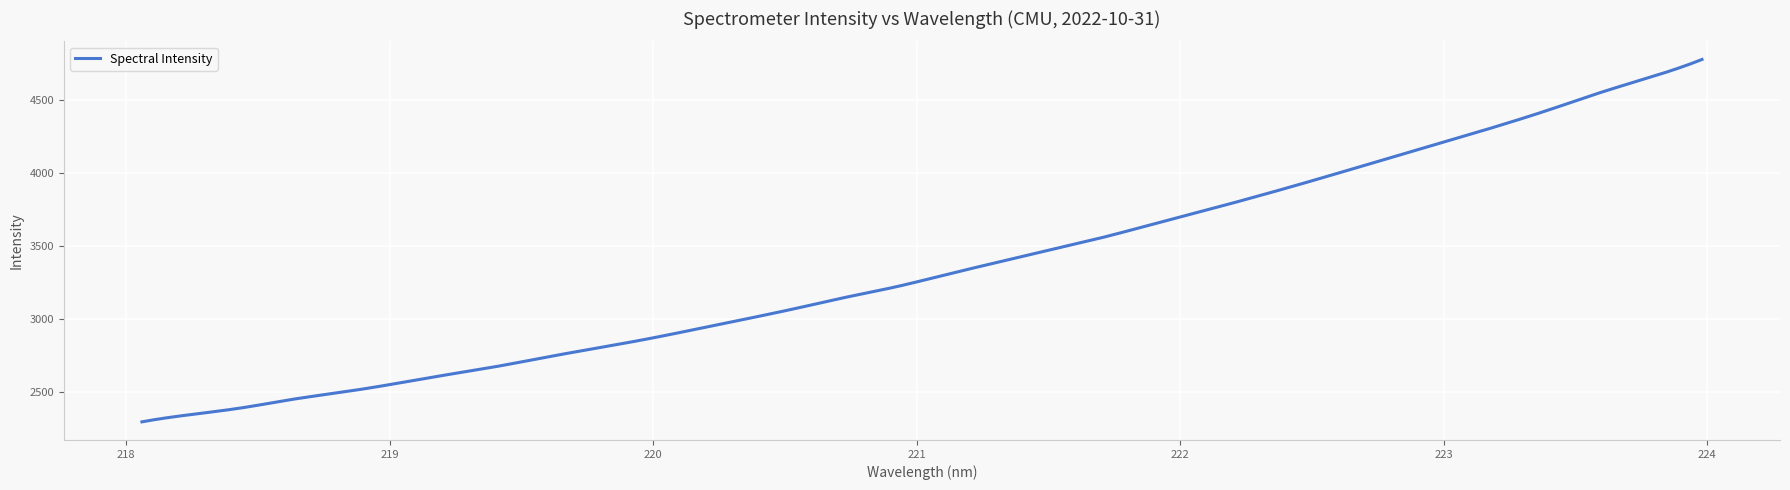

What is the sum of all values?

1342899.0